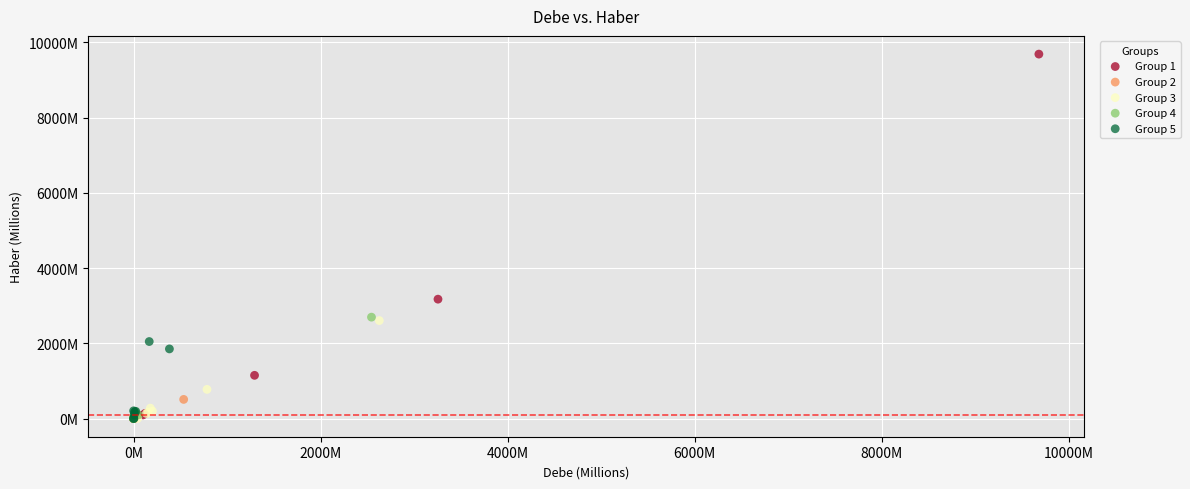

What are all the series names shown in the legend?

Group 1, Group 2, Group 3, Group 4, Group 5